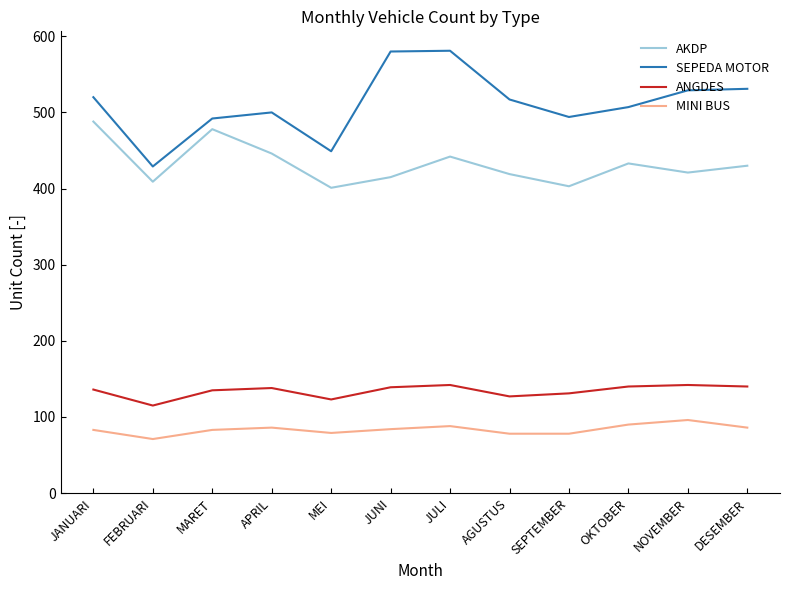

True or false: SEPEDA MOTOR and AKDP intersect in this chart.

False